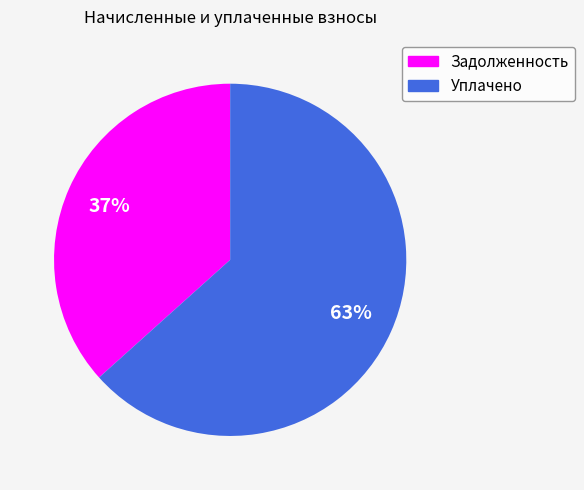

Is there any slice that represents more than half of the pie?

Yes